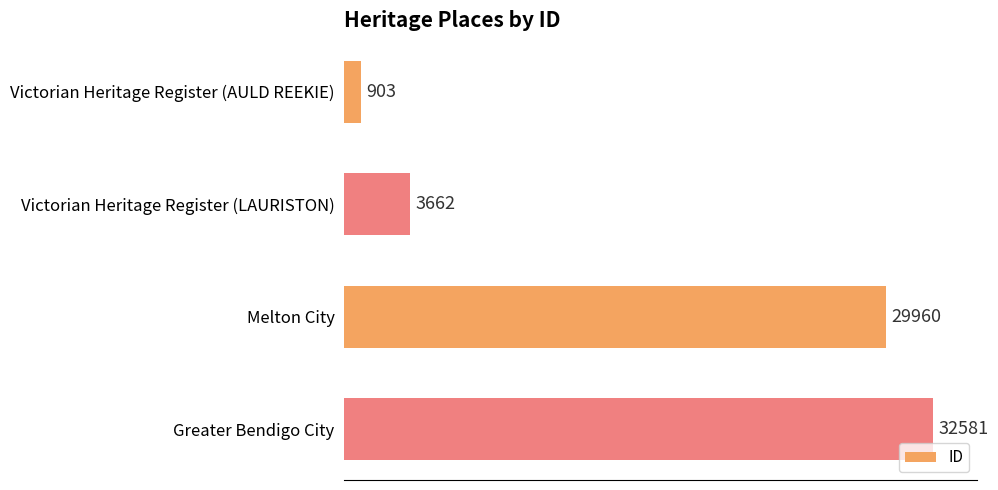

Rank the categories by value from highest to lowest.

Greater Bendigo City, Melton City, Victorian Heritage Register (LAURISTON), Victorian Heritage Register (AULD REEKIE)